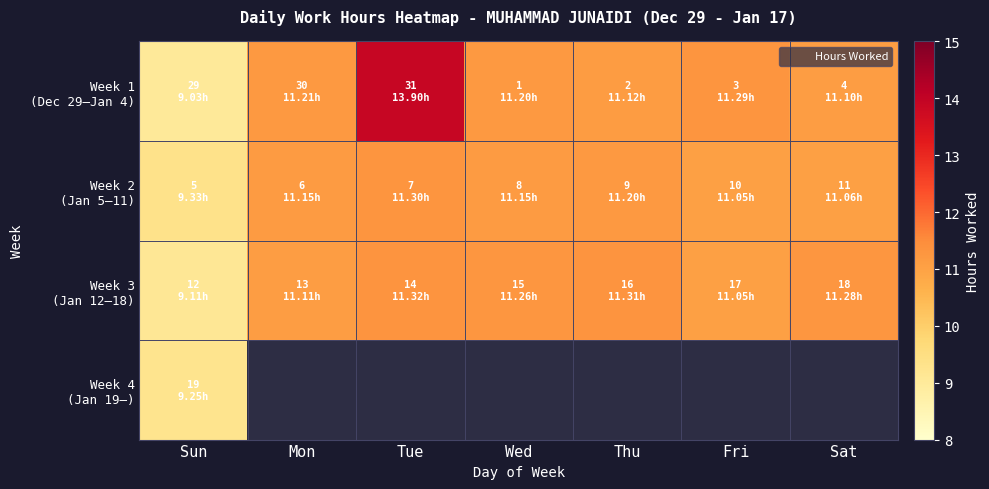

At which category does the chart reach its minimum across all series?

Sun